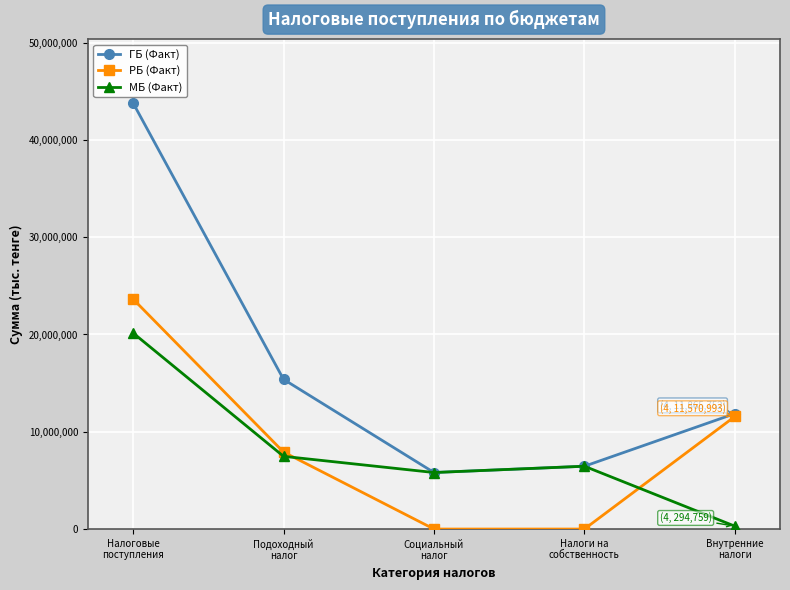

What position from the left is Социальный
налог?

3